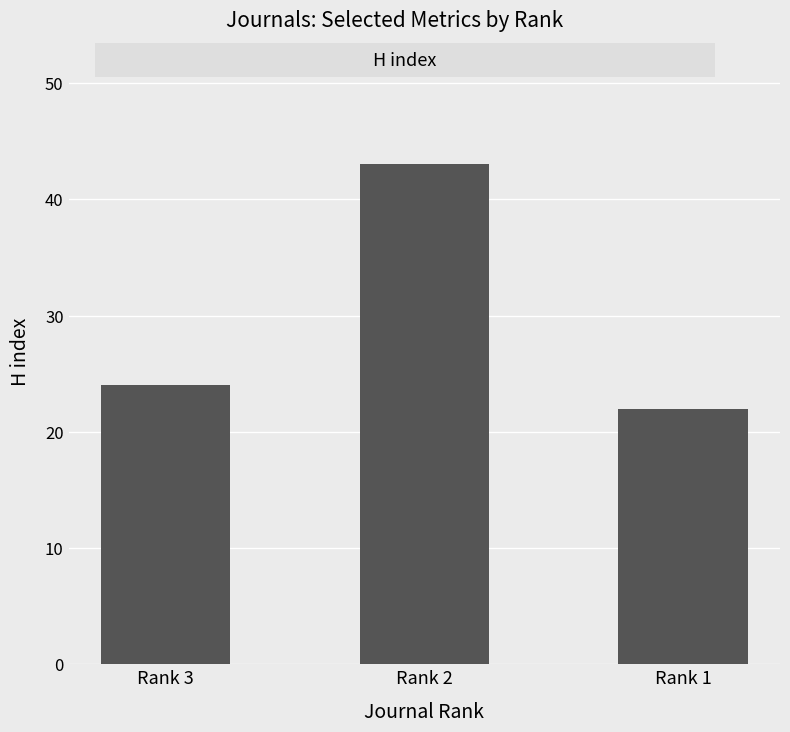

What is the maximum value shown in the chart?

43